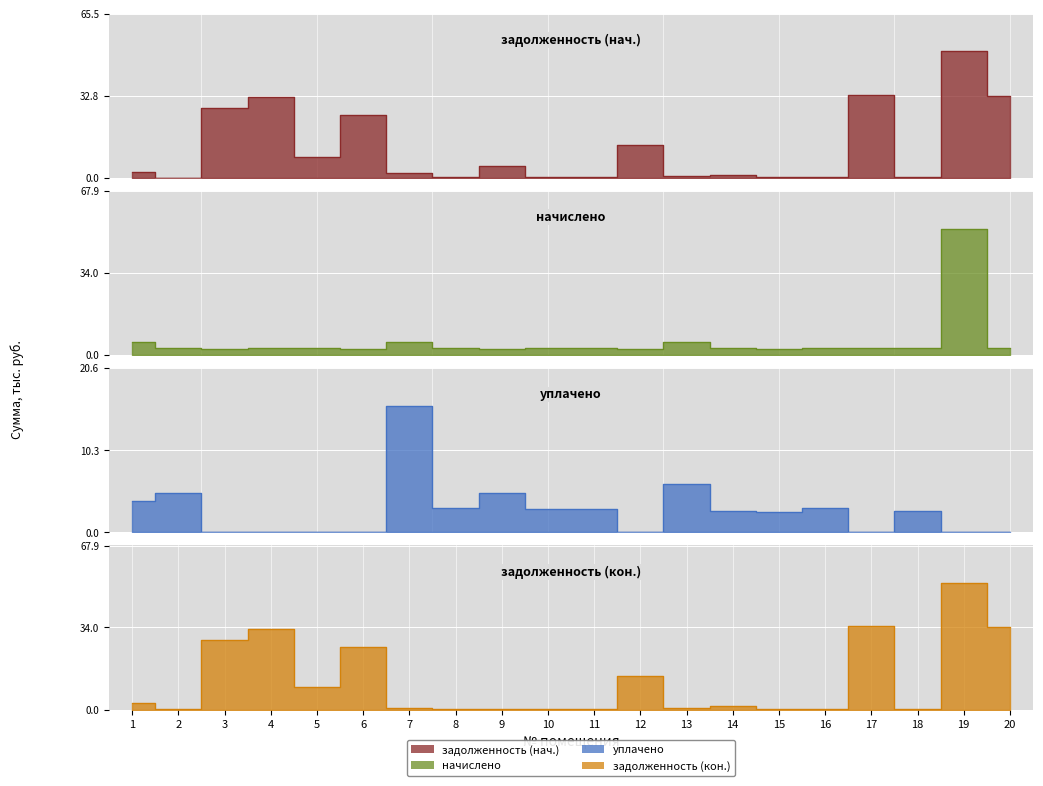

What are all the series names shown in the legend?

задолженность (нач.), начислено, уплачено, задолженность (кон.)